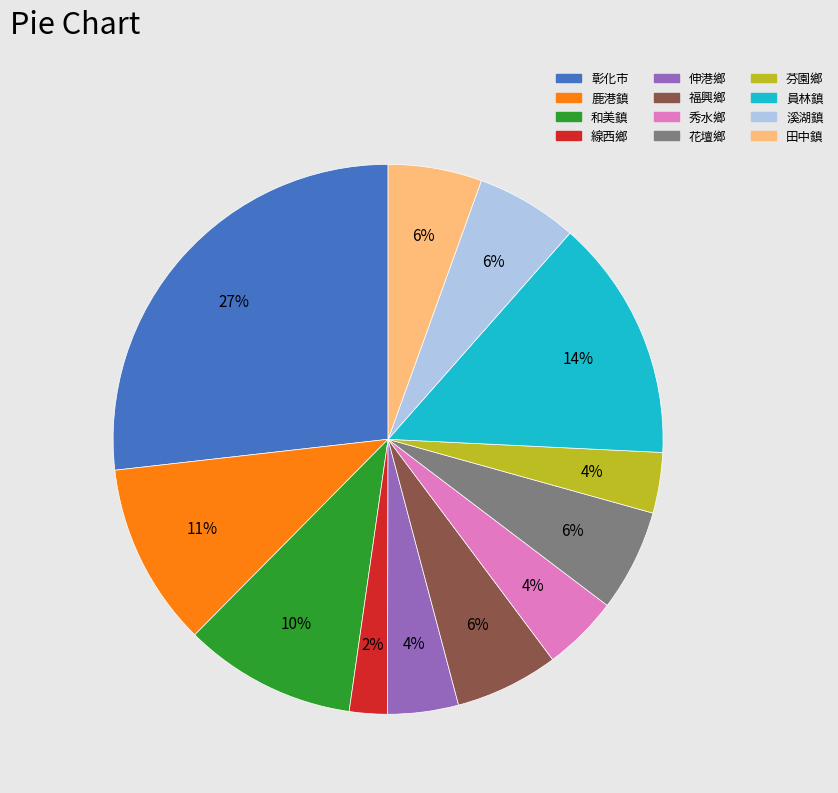

Is the sum of 田中鎮 and 芬園鄉 greater than half?

No